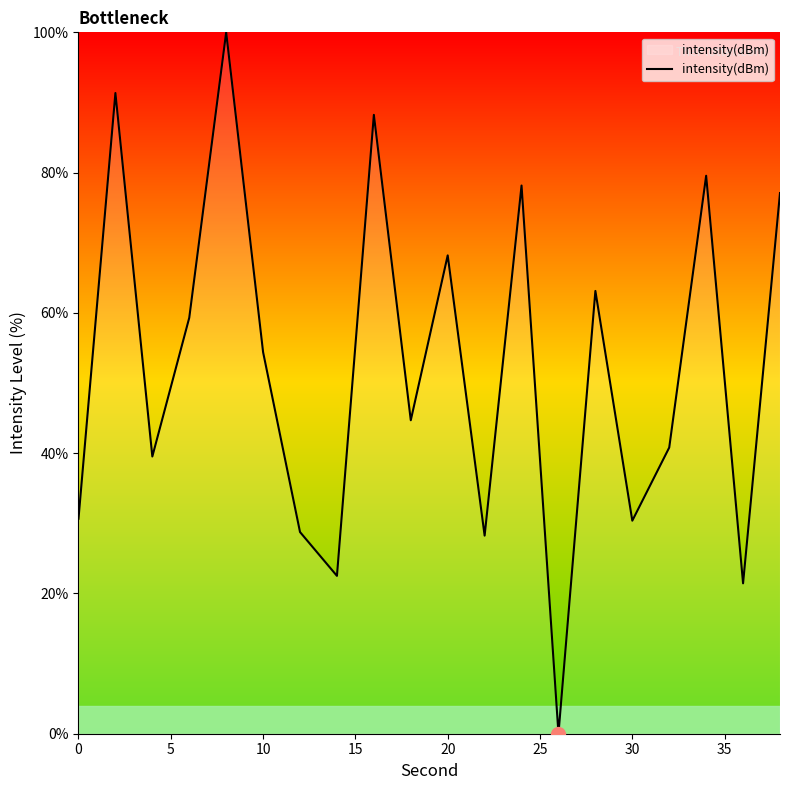

How many positive values are there?

19